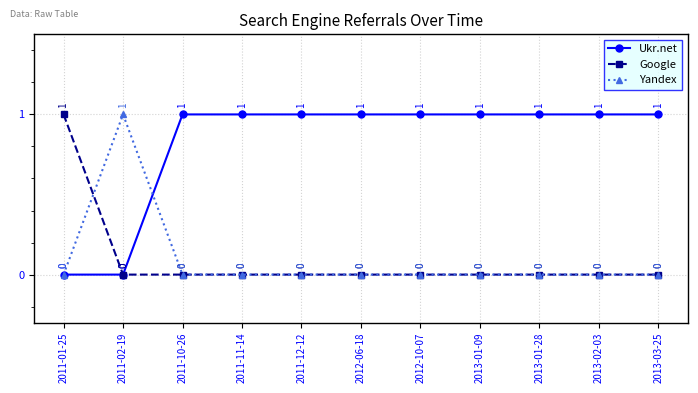

What are all the series names shown in the legend?

Ukr.net, Google, Yandex